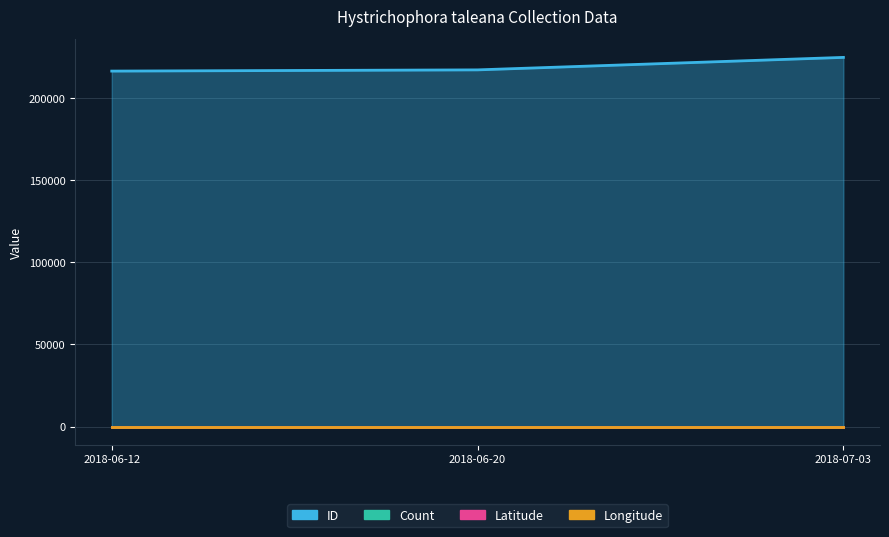

Reading left to right, extract all data points from this chart.

Count: 1	1	1
Latitude: 0	0	0
Longitude: 0	0	0
ID: 216676	217418	225027